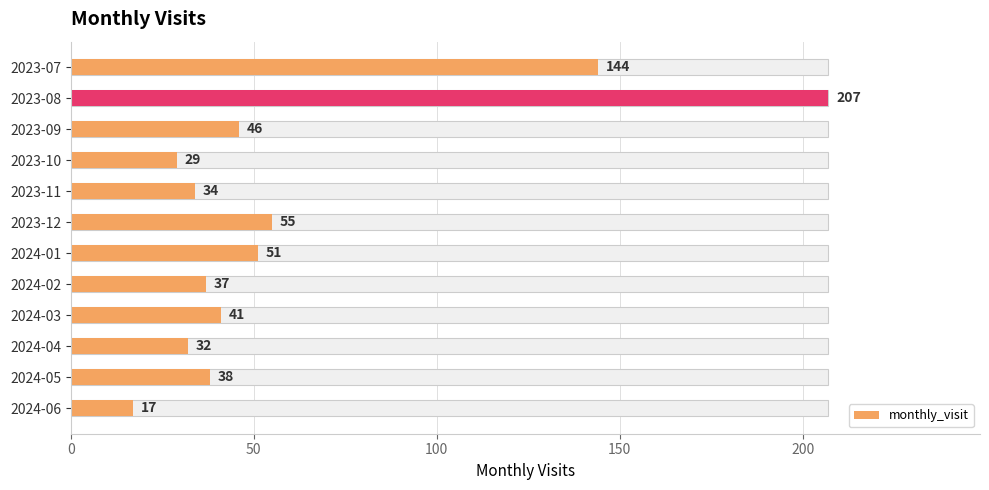

The chart shows a value of 57 at 2023-11. True or false?

False